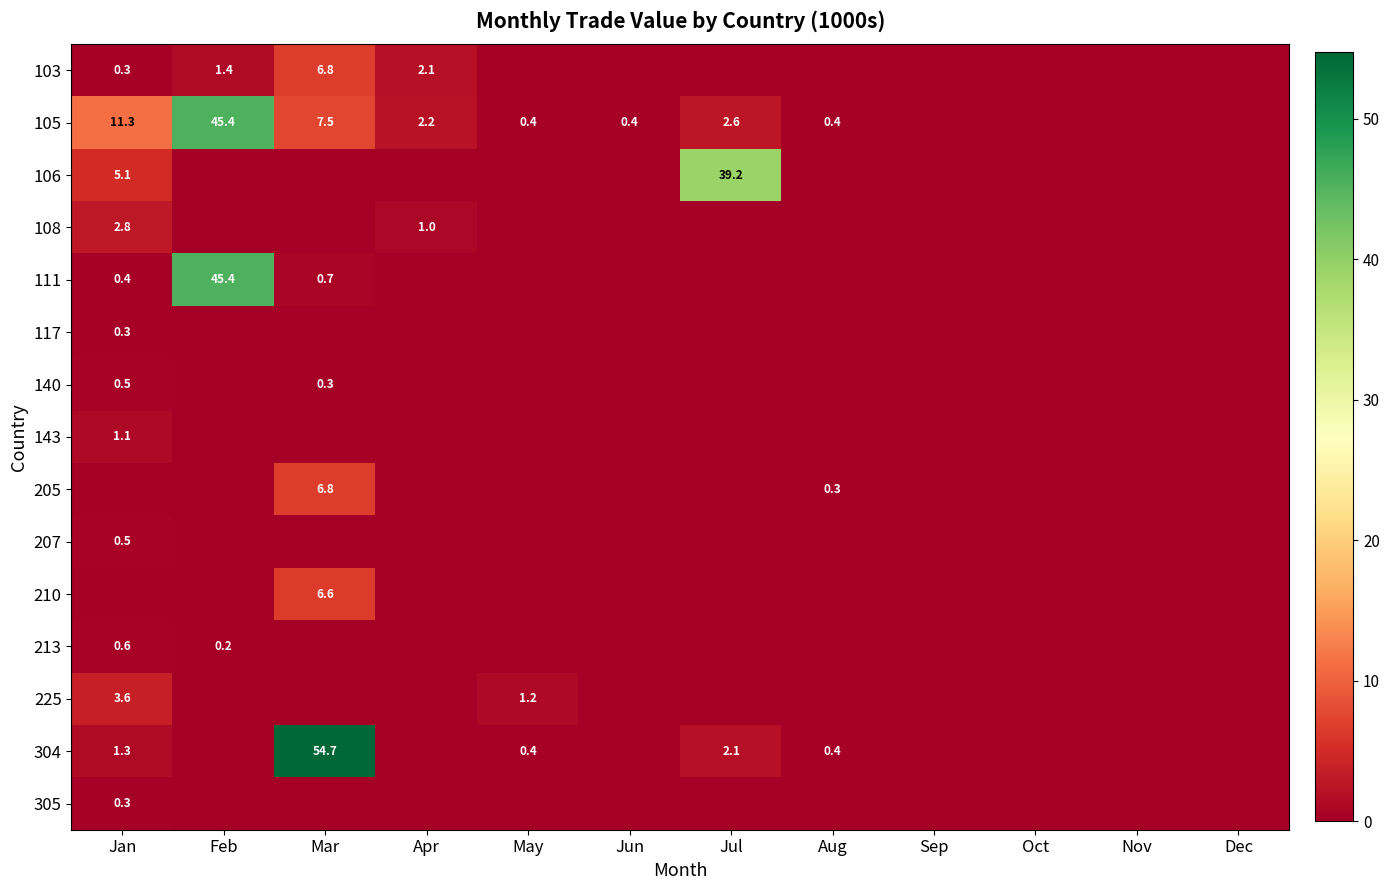

Rank the series by their maximum value, from highest to lowest.

304, 105, 111, 106, 103, 205, 210, 225, 108, 143, 213, 140, 207, 305, 117